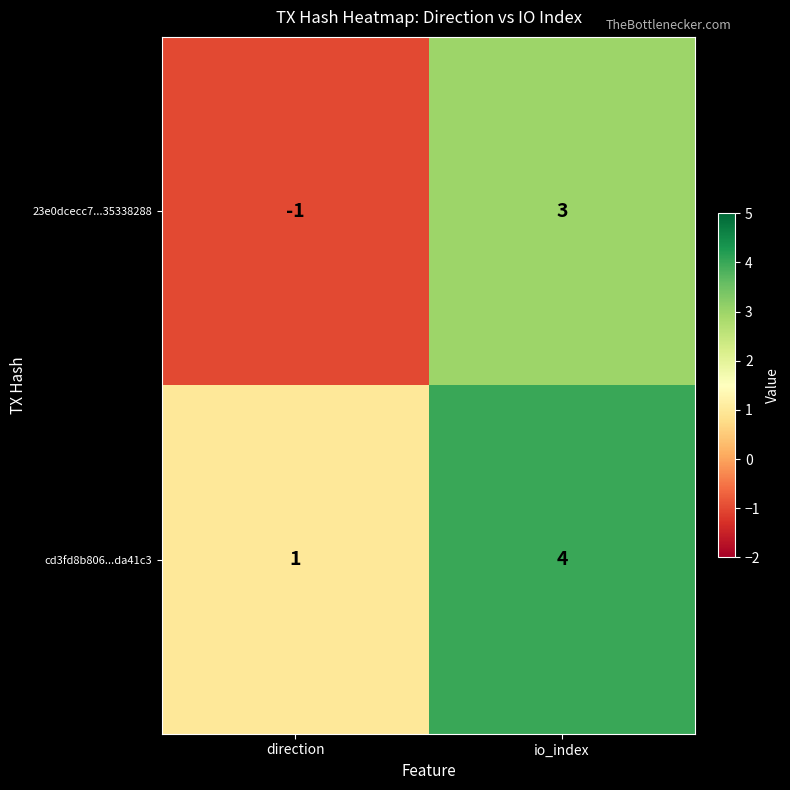

How many values in the 23e0dcecc7...35338288 series are below 3?

1